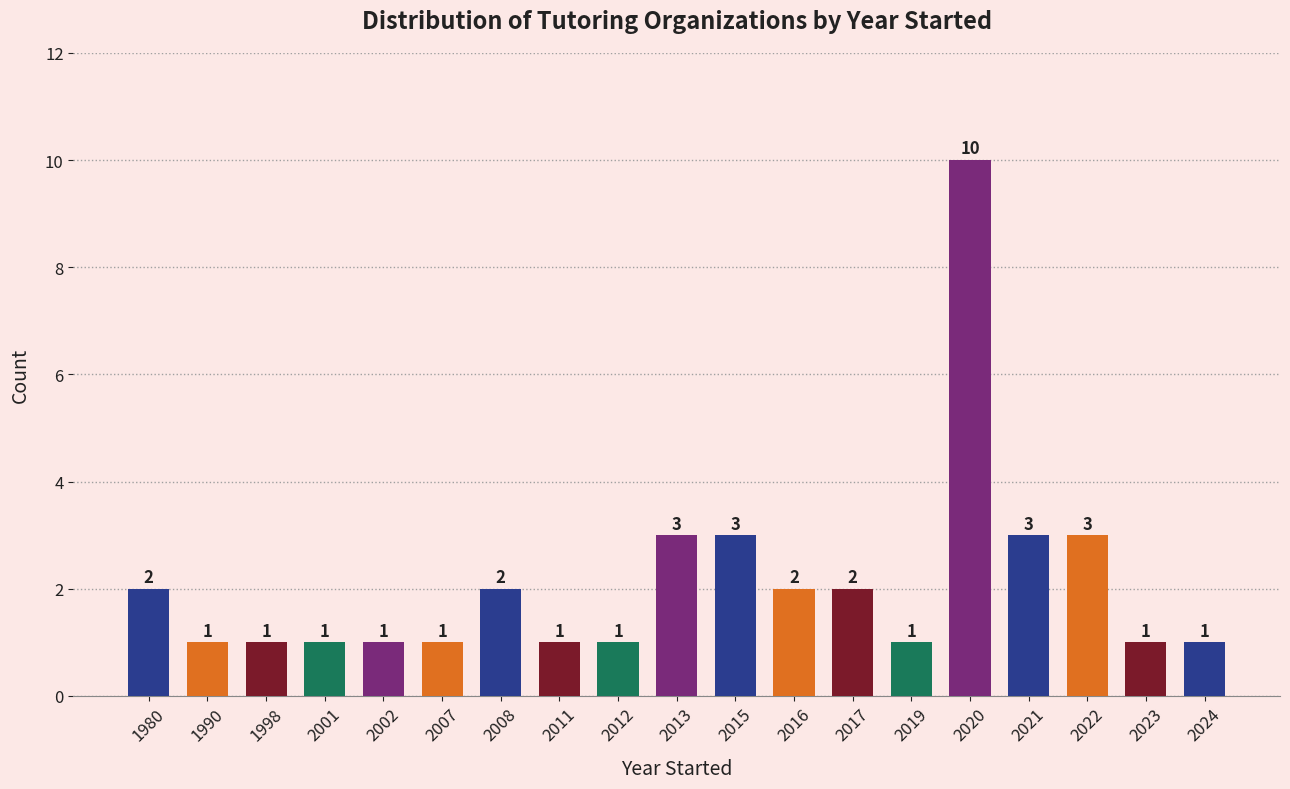

Reading left to right, what are all the values shown in this chart?

1980=2	1990=1	1998=1	2001=1	2002=1	2007=1	2008=2	2011=1	2012=1	2013=3	2015=3	2016=2	2017=2	2019=1	2020=10	2021=3	2022=3	2023=1	2024=1